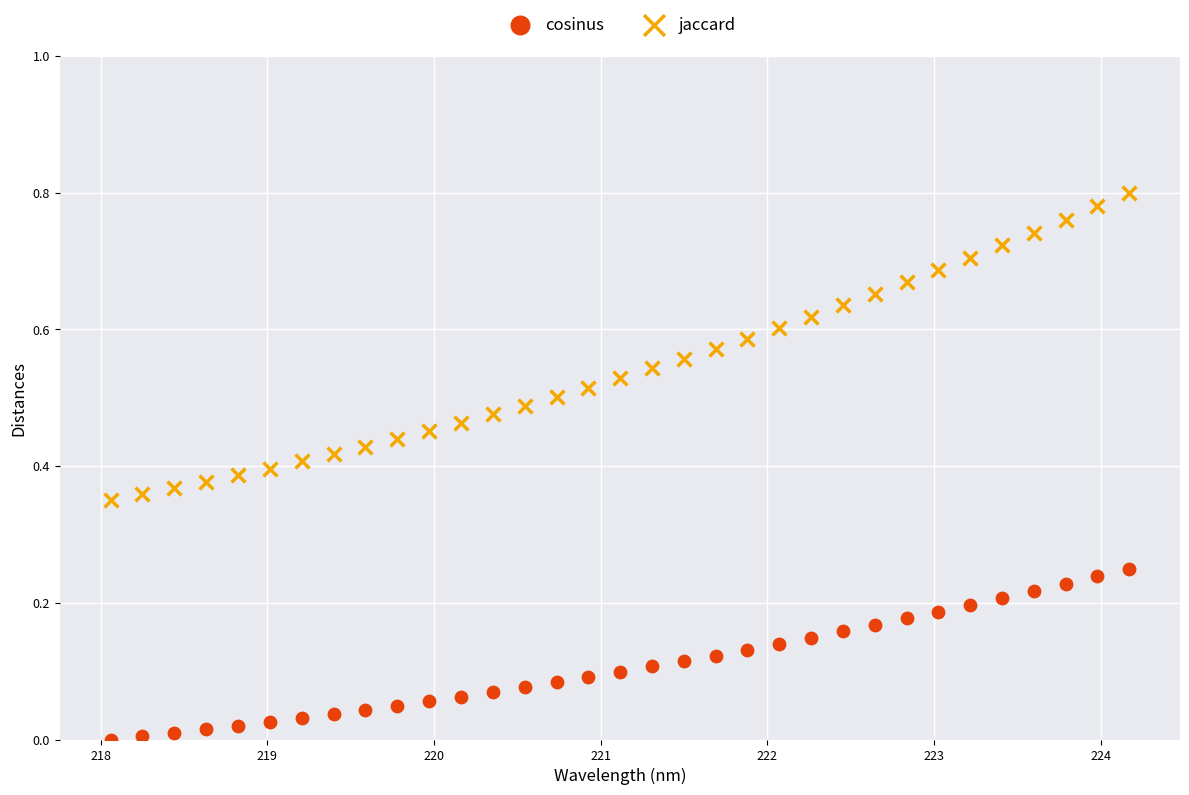

Which series reaches the minimum Y coordinate?

cosinus